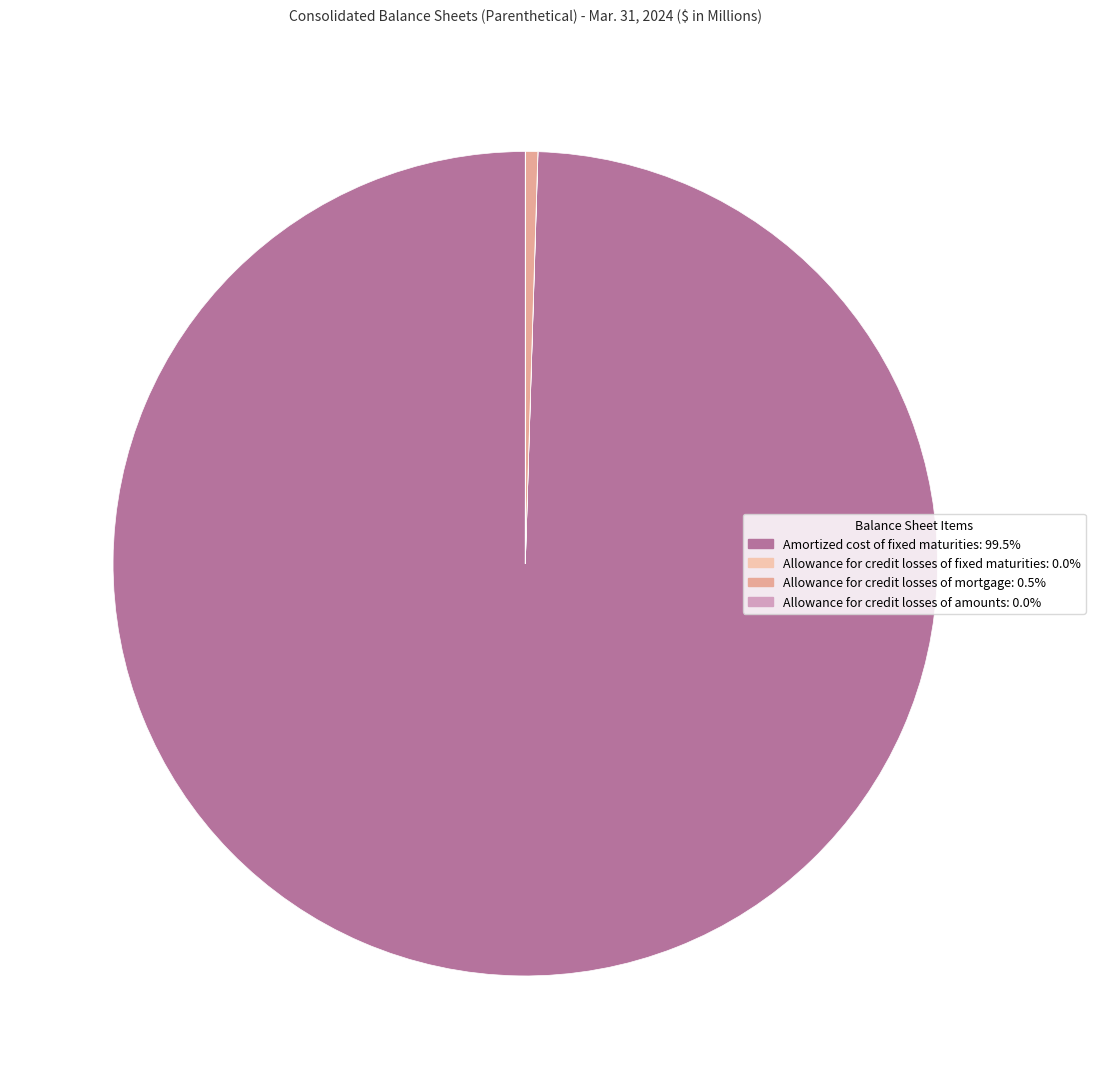

Does Amortized cost of fixed maturities: 99.5% represent more than half of the total?

Yes